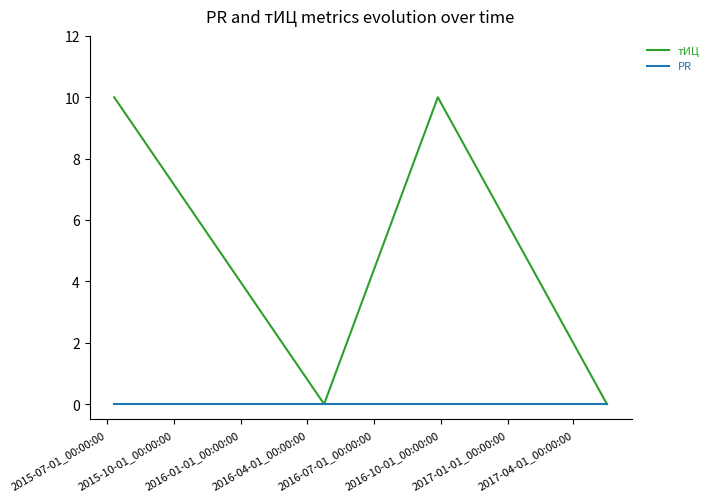

Which series has the largest total across all categories?

тИЦ